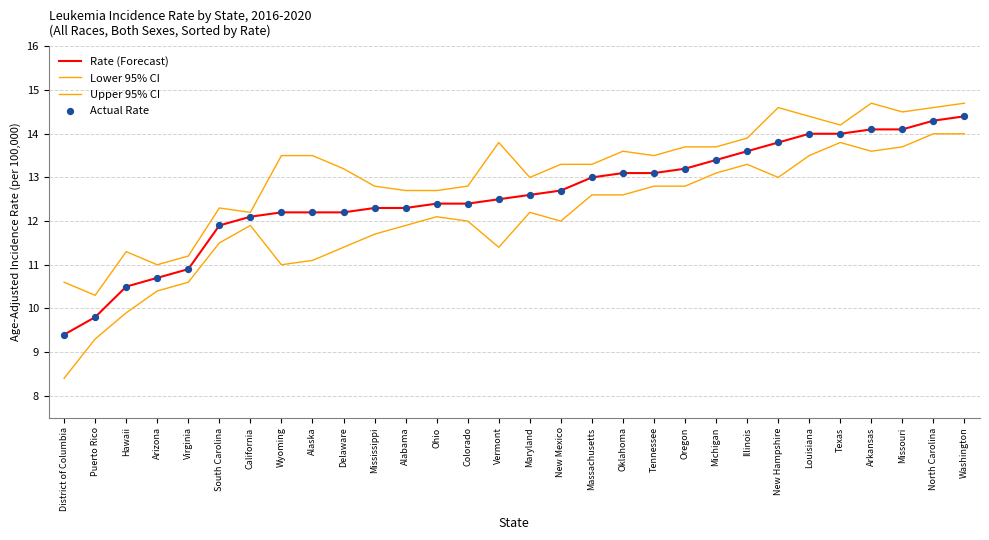

Does the chart have visible grid lines?

Yes